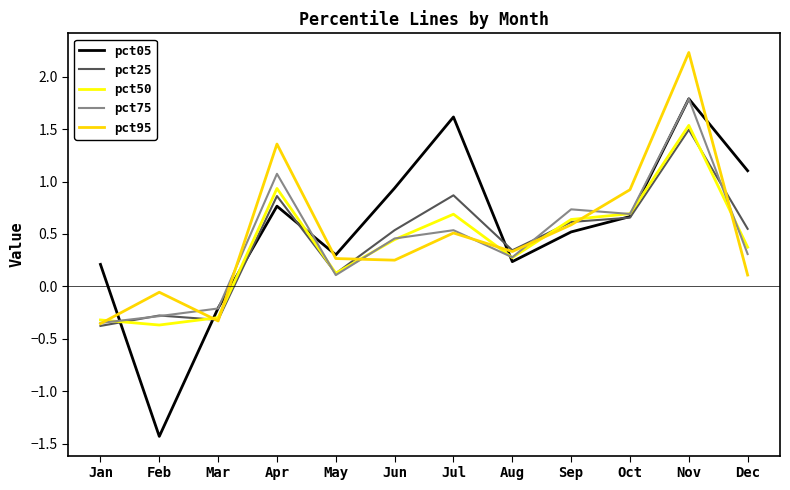

True or false: pct25 has a value of 0.4 at Apr.

False